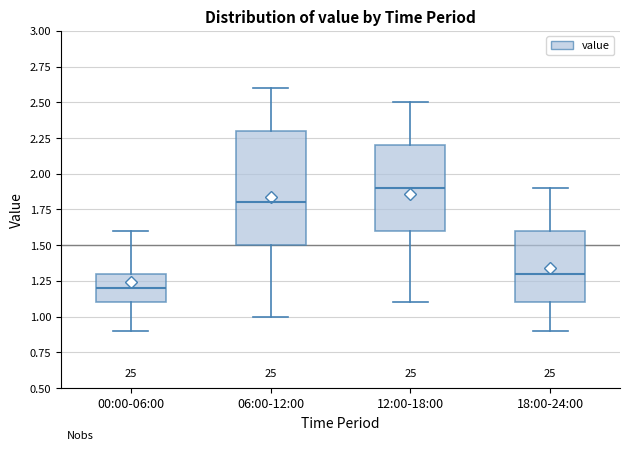

Which box is the tallest, from its lower edge to its upper edge?

06:00-12:00